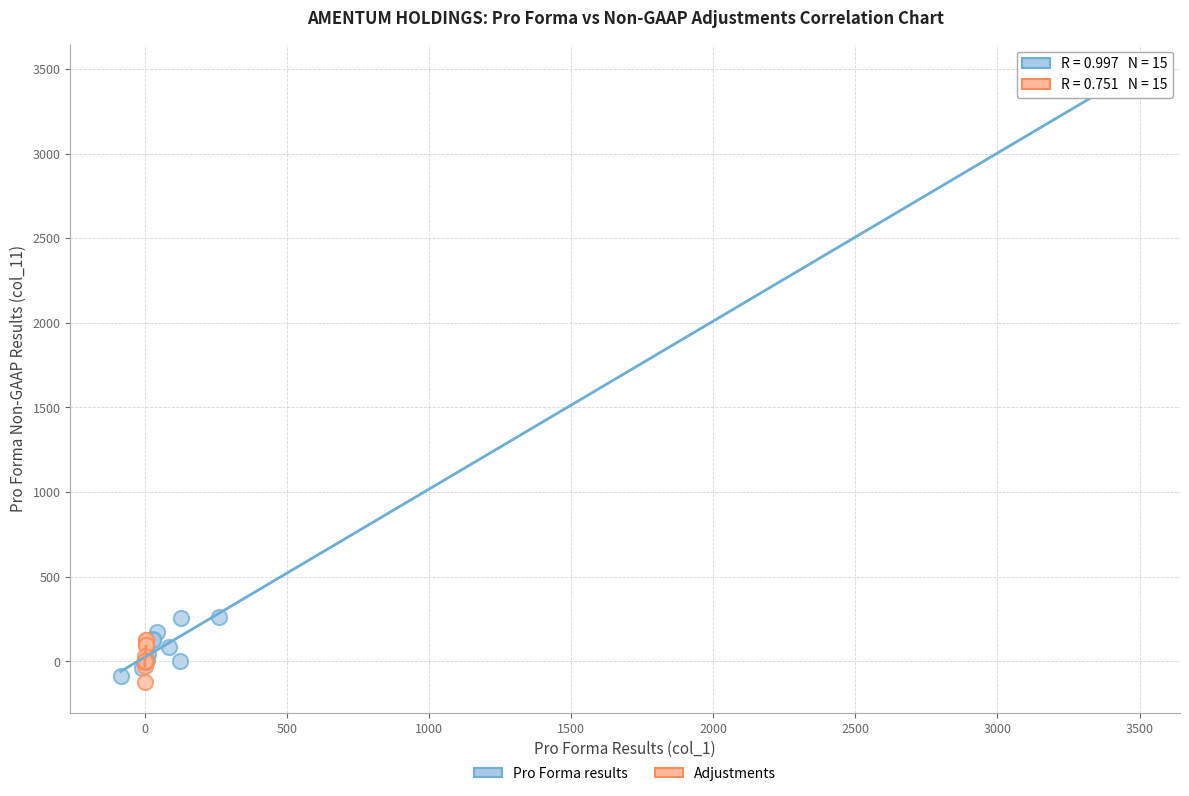

Which series reaches the minimum Y coordinate?

Adjustments